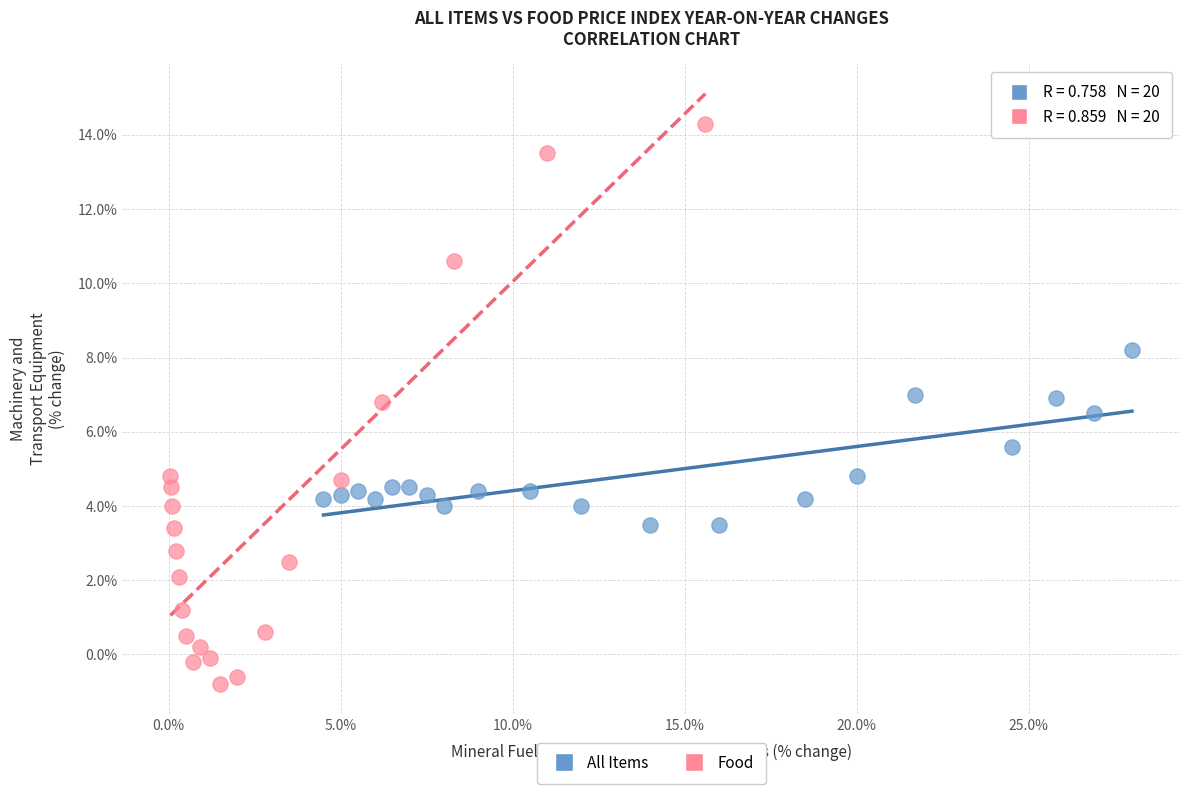

Which series contains the highest Y value?

Food